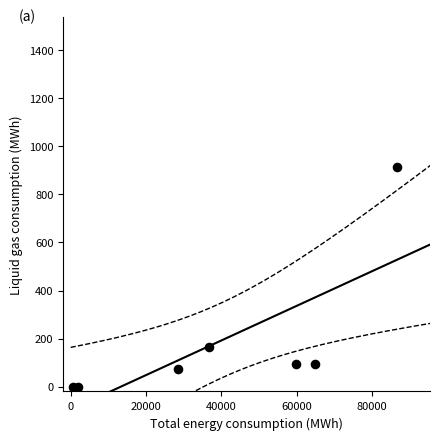

What Y value in the scatter plot is closest to 456?

163.5